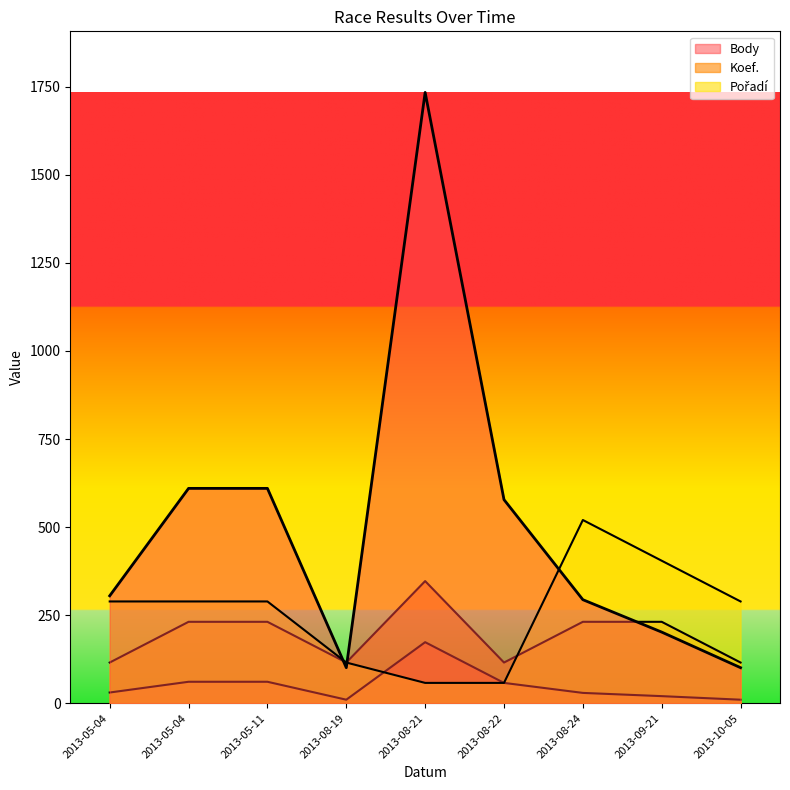

What is the difference between the highest and lowest values at 2013-05-04?

258.5